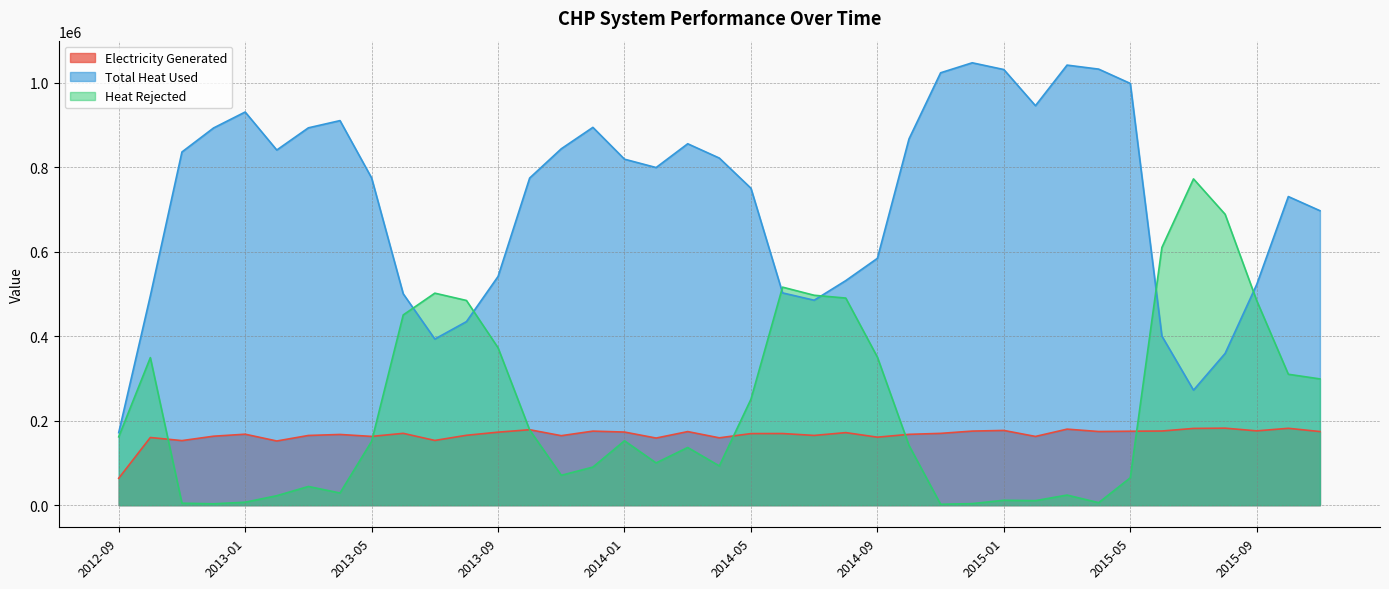

Which series has the largest range (max minus min)?

Total Heat Used